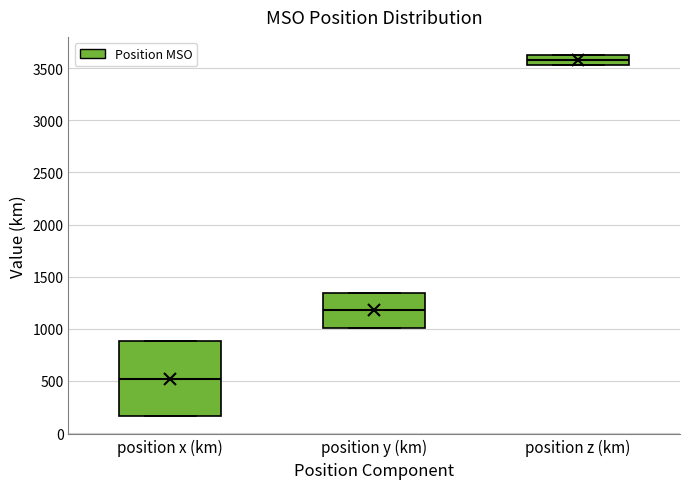

Reading left to right, transcribe this box plot: for each box, give where its median line is, the range the box spans, and where its two whiskers end, as read against the y-axis. The values are not printed on the chart, so give them approximately, as read against the axis.

position x (km): median 500, box 150 to 900, whiskers 150 to 900
position y (km): median 1200, box 1000 to 1350, whiskers 1000 to 1350
position z (km): median 3600, box 3550 to 3650, whiskers 3550 to 3650